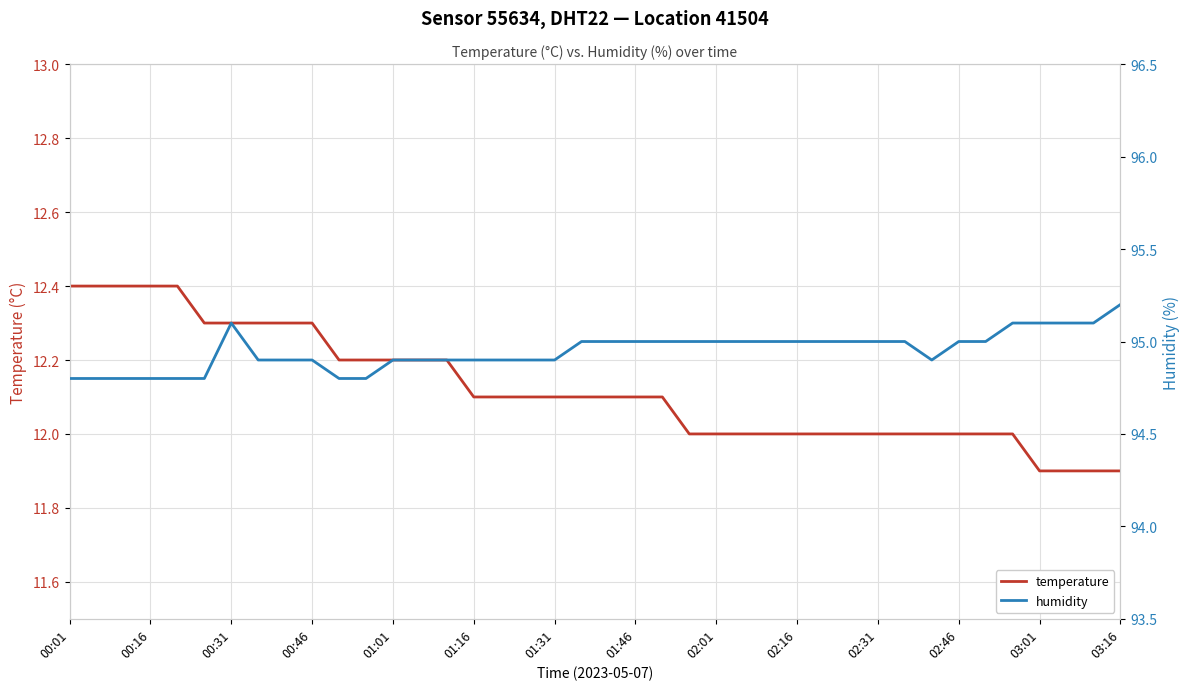

True or false: temperature and humidity intersect in this chart.

False